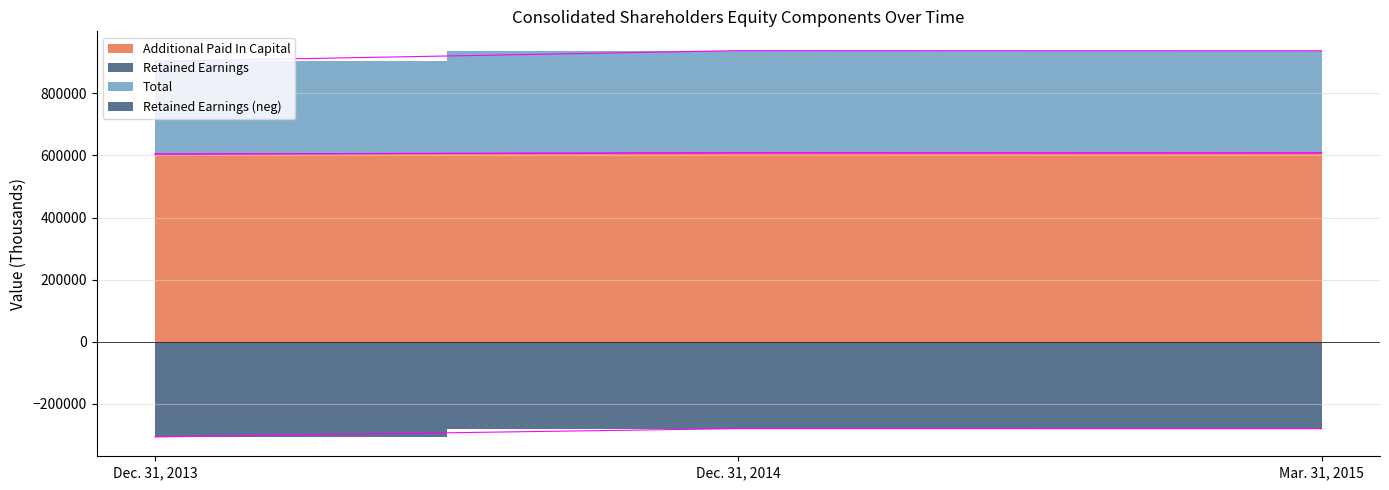

What position from the right is Dec. 31, 2014?

2